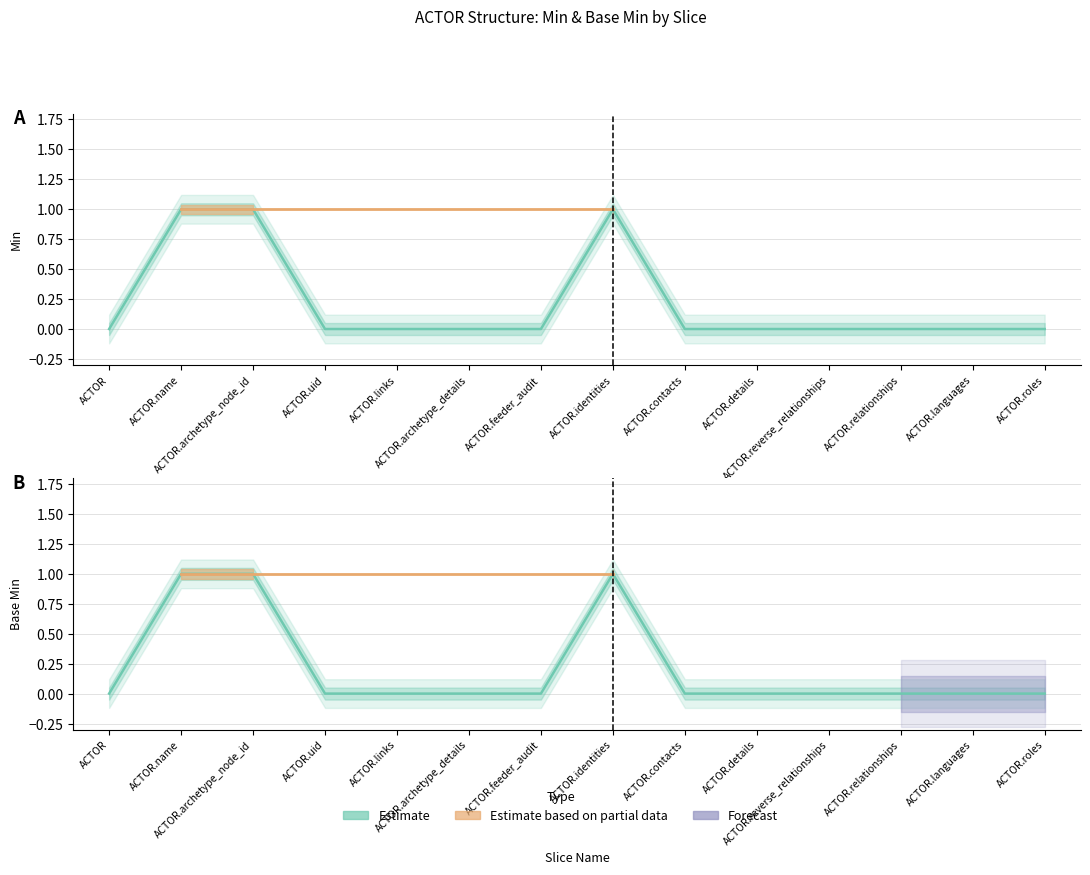

What is the total value across all series at ACTOR.name?

2